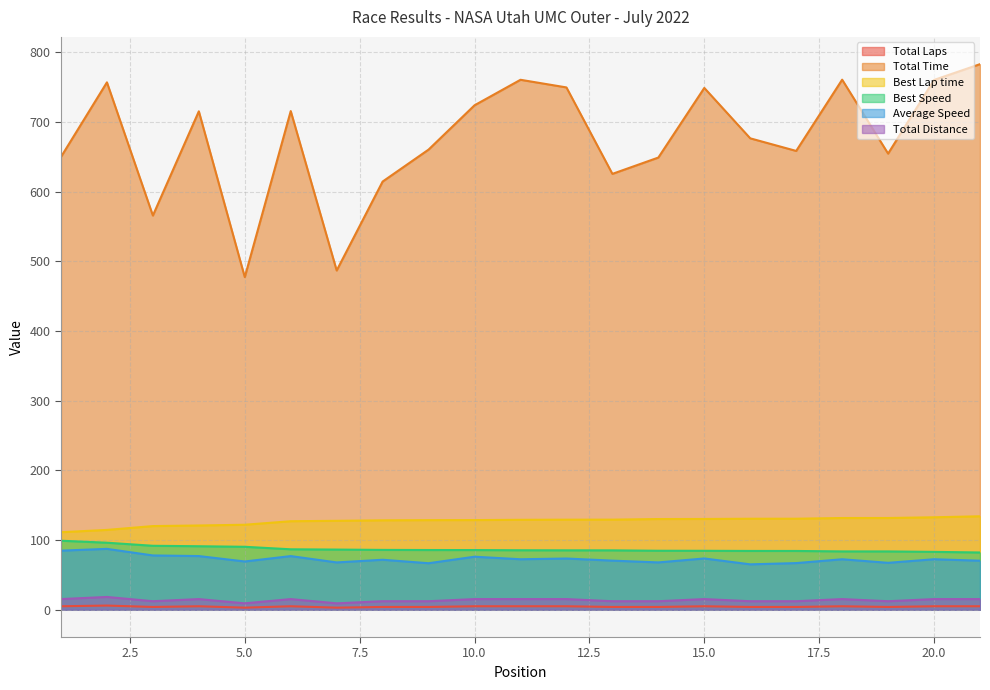

How many values in the Total Distance series are below 15?

10